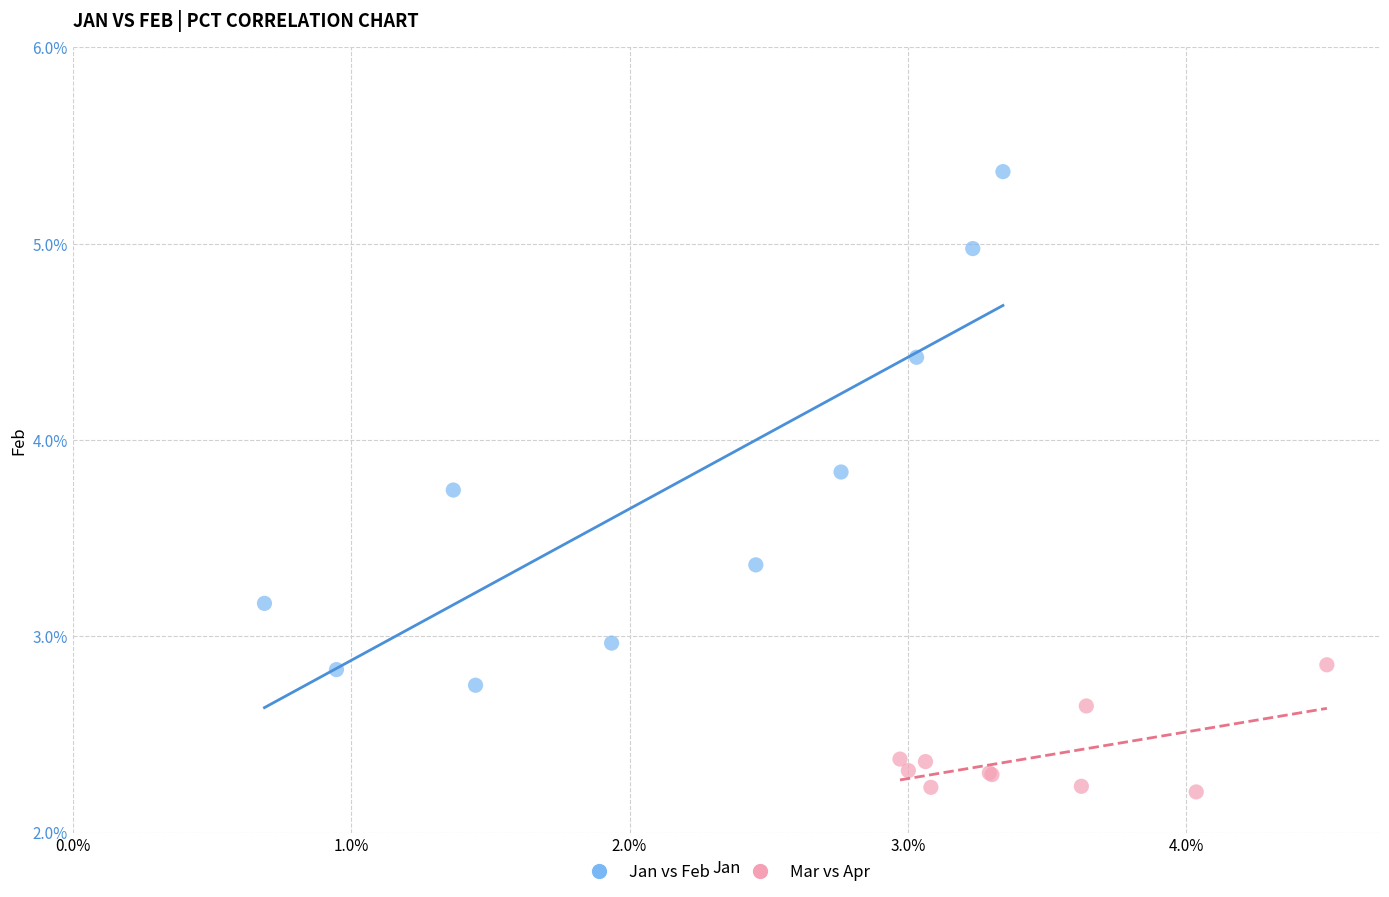

What are all the series names shown in the legend?

Jan vs Feb, Mar vs Apr